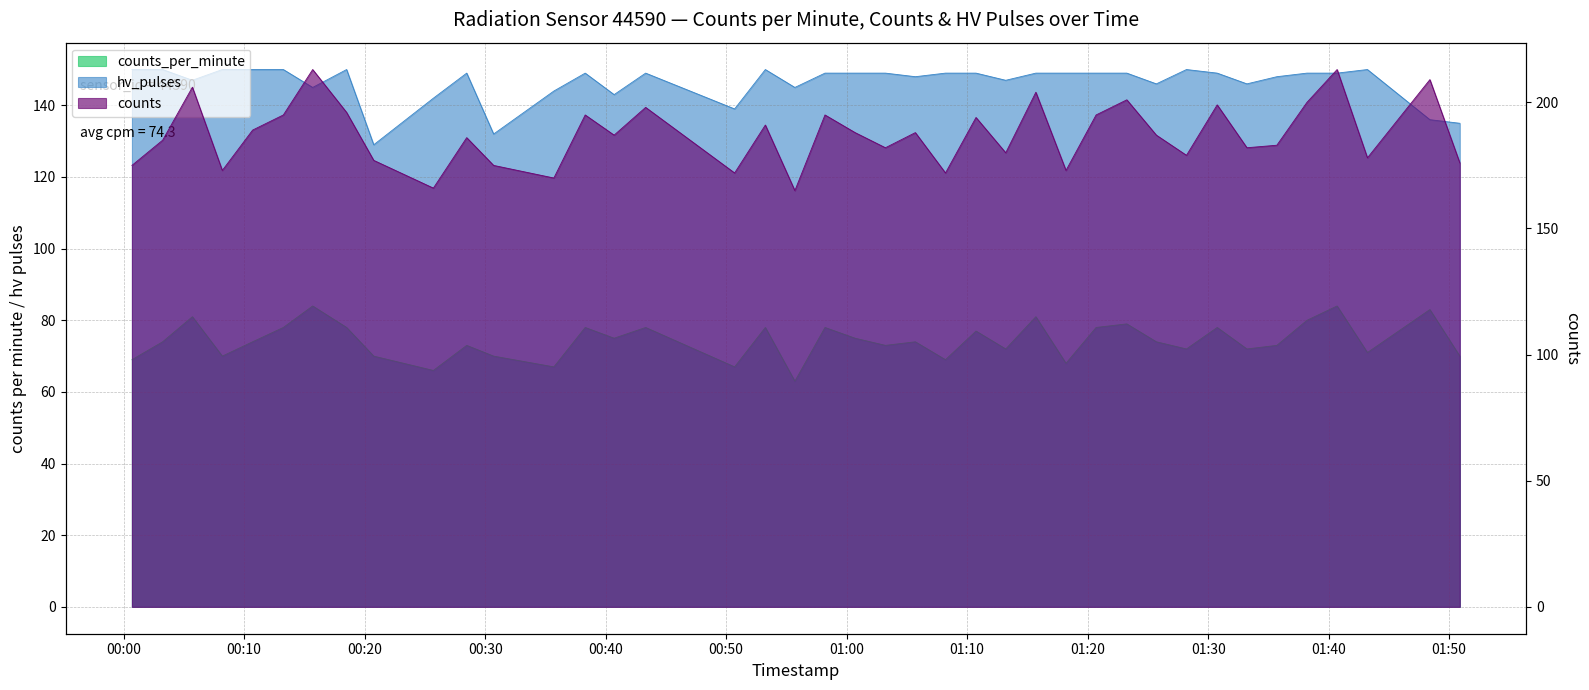

How many lines are shown in the chart?

3